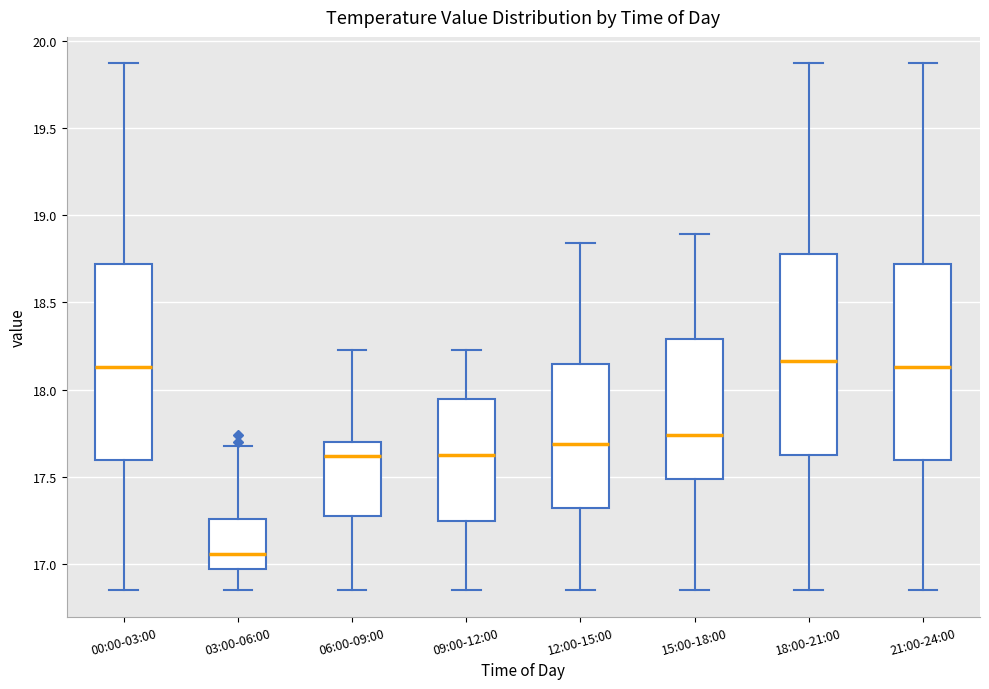

Which box's median line is the lowest?

03:00-06:00